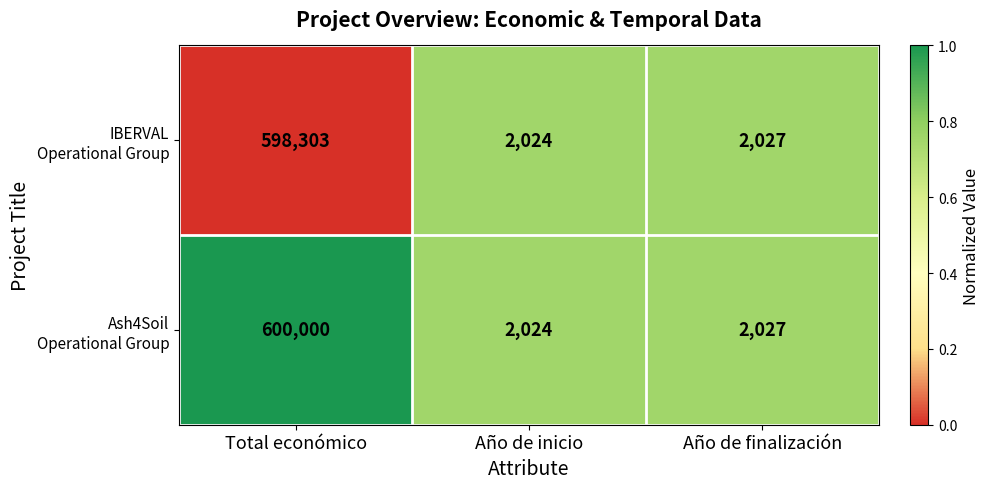

At which category is the sum across all series the highest?

Total económico